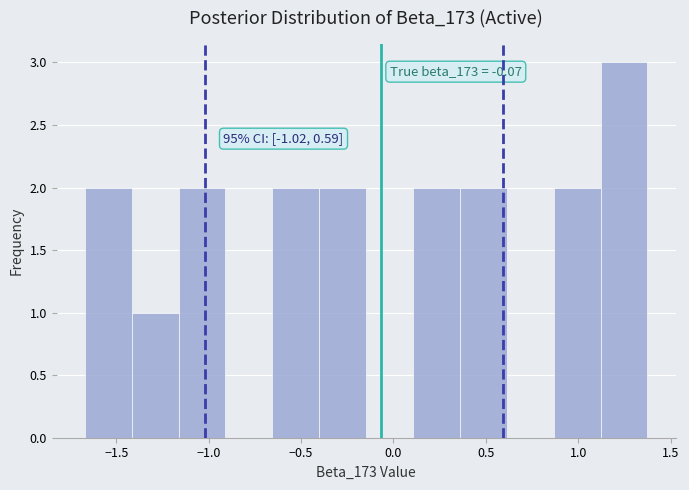

Which range on the x-axis has the tallest bar?

1.10 to 1.35